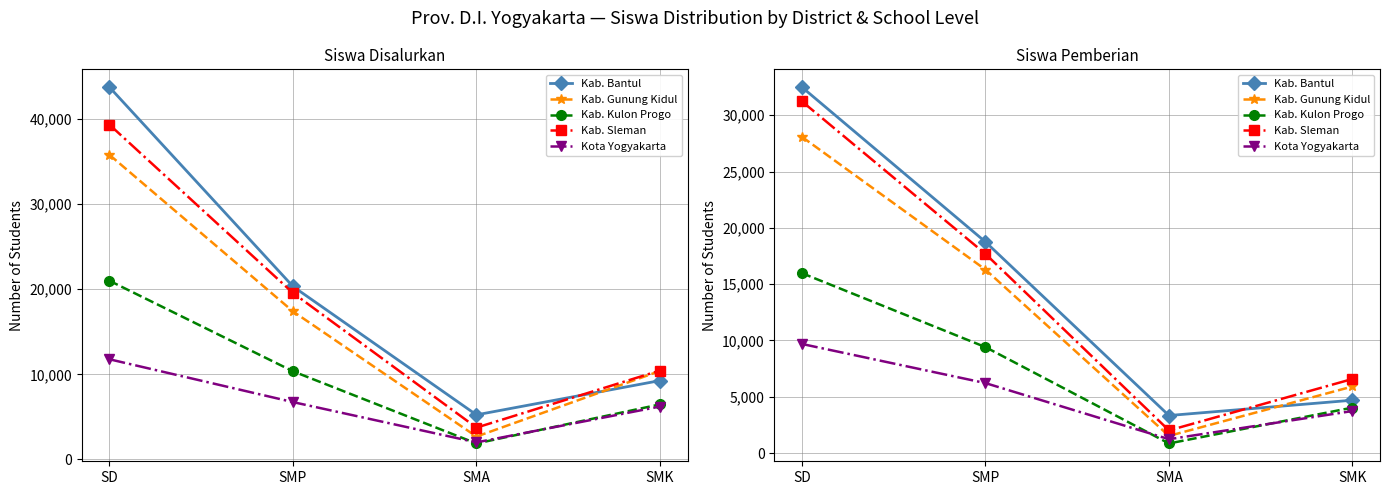

Which category has the lowest value in the Kab. Bantul series?

SMA